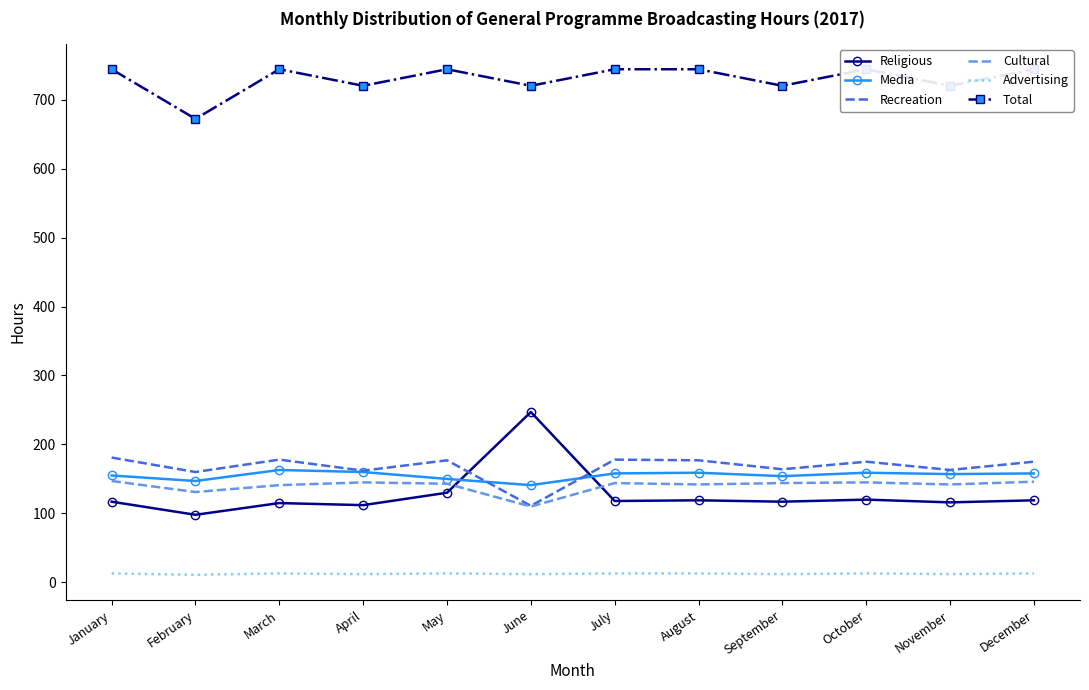

How many data points in Religious are above 118?

5